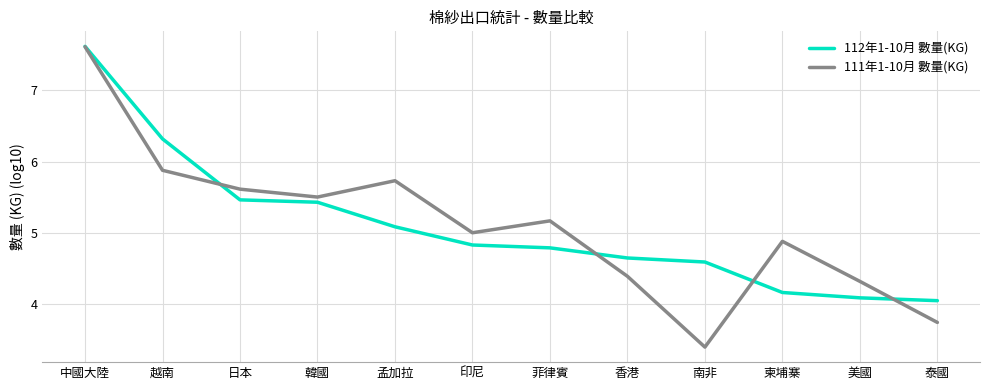

Is this an area chart (filled region under the line)?

No